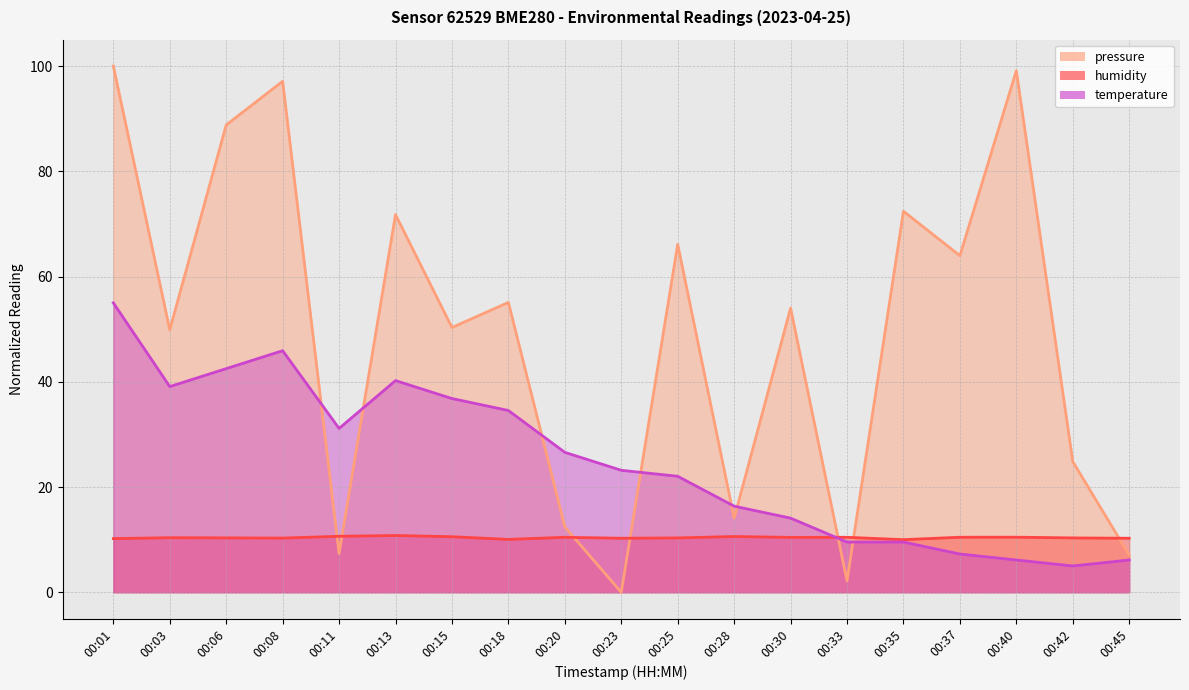

Where do pressure and humidity first cross each other?

00:08 and 00:11